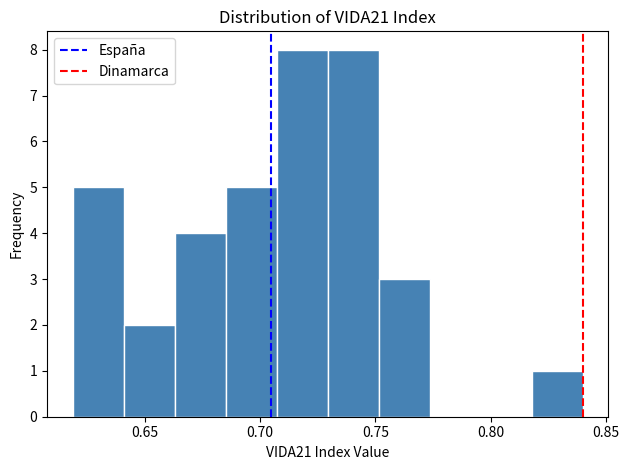

Reading left to right, list every bar in this chart as the range it spans on the x-axis followed by its height. Neither the bar edges nor the heights are printed on the chart, so give them approximately, as read against the axes.

0.620 to 0.640: 5
0.640 to 0.665: 2
0.665 to 0.685: 4
0.685 to 0.705: 5
0.705 to 0.730: 8
0.730 to 0.750: 8
0.750 to 0.775: 3
0.775 to 0.795: 0
0.795 to 0.820: 0
0.820 to 0.840: 1